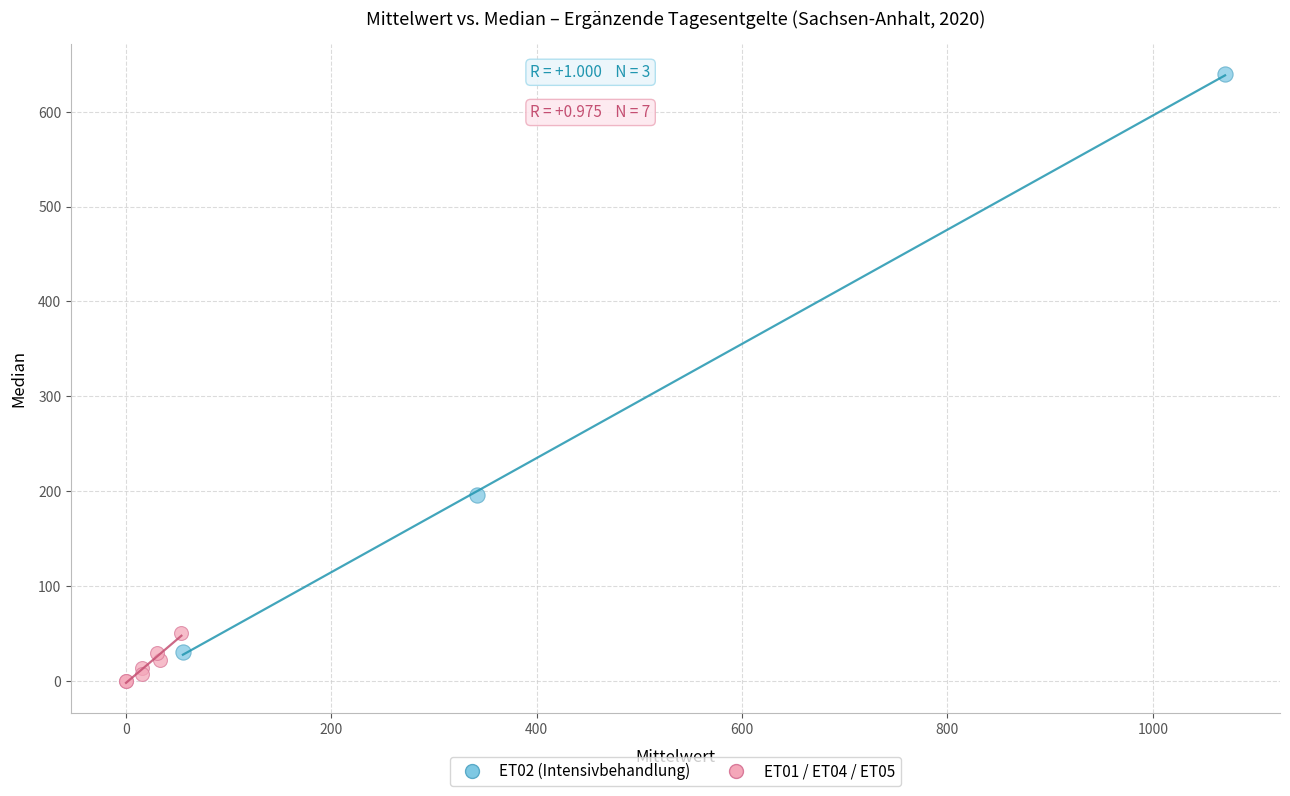

What are all the series names shown in the legend?

ET02 (Intensivbehandlung), ET01 / ET04 / ET05